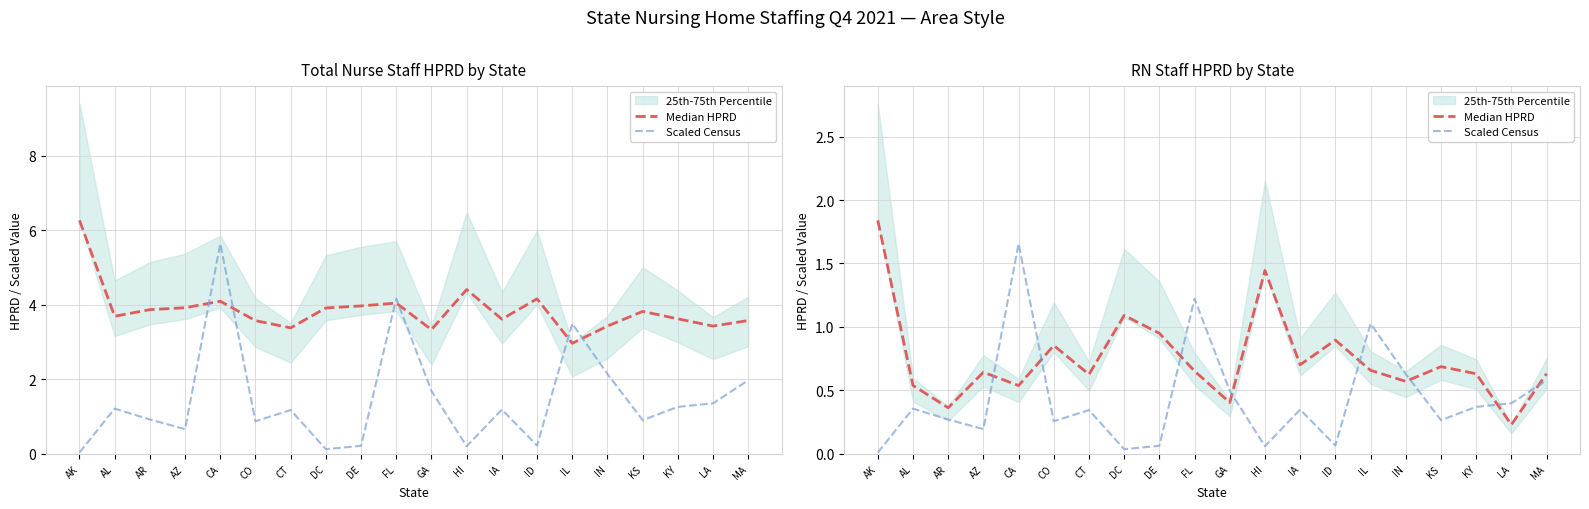

True or false: Median HPRD has more than 1 points higher than both neighbors.

True